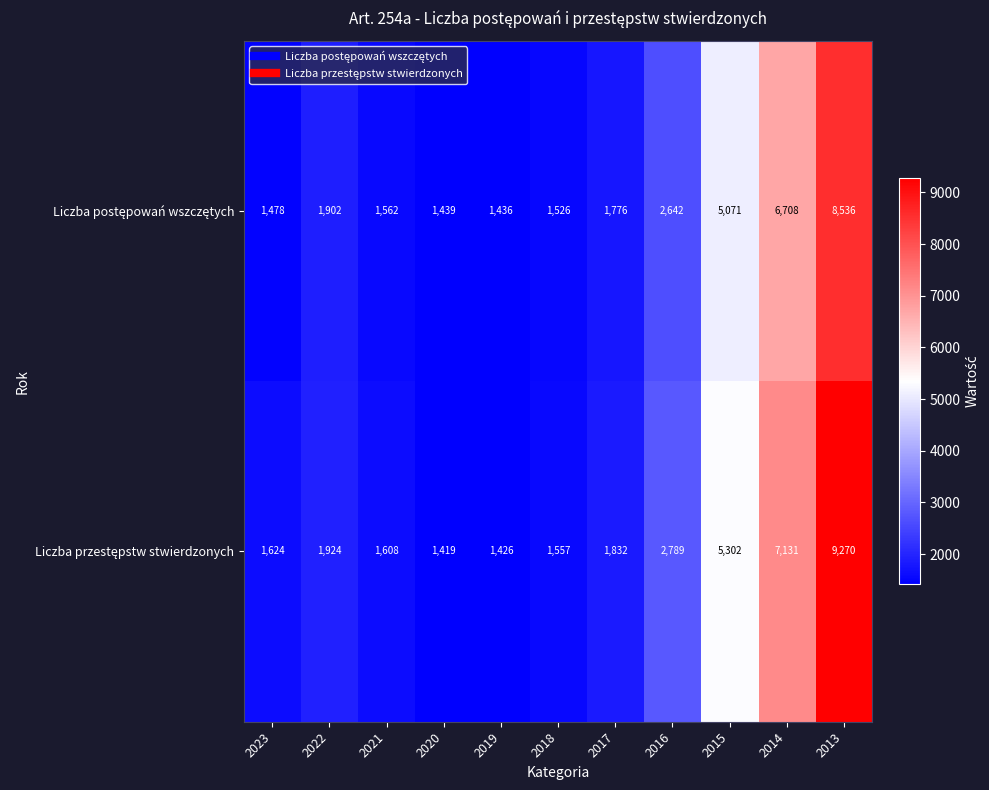

What is the difference between the highest and lowest values at 2020?

20